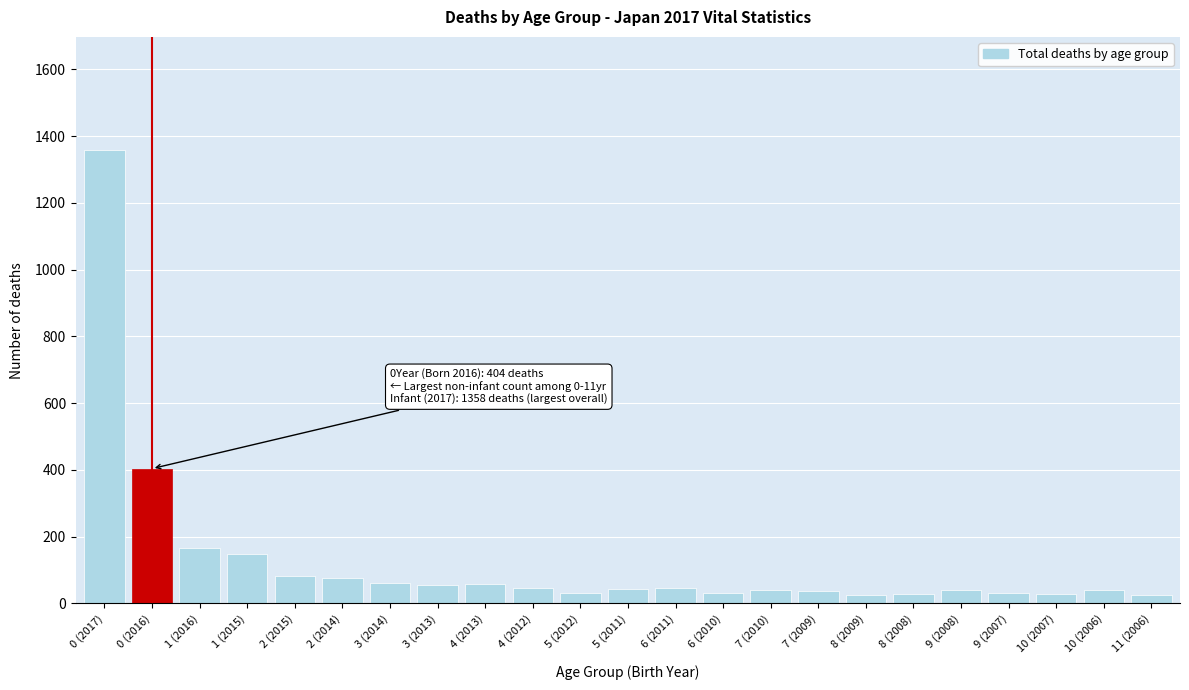

What is the ratio of the value at 7 (2009) to the value at 3 (2013)?

0.7